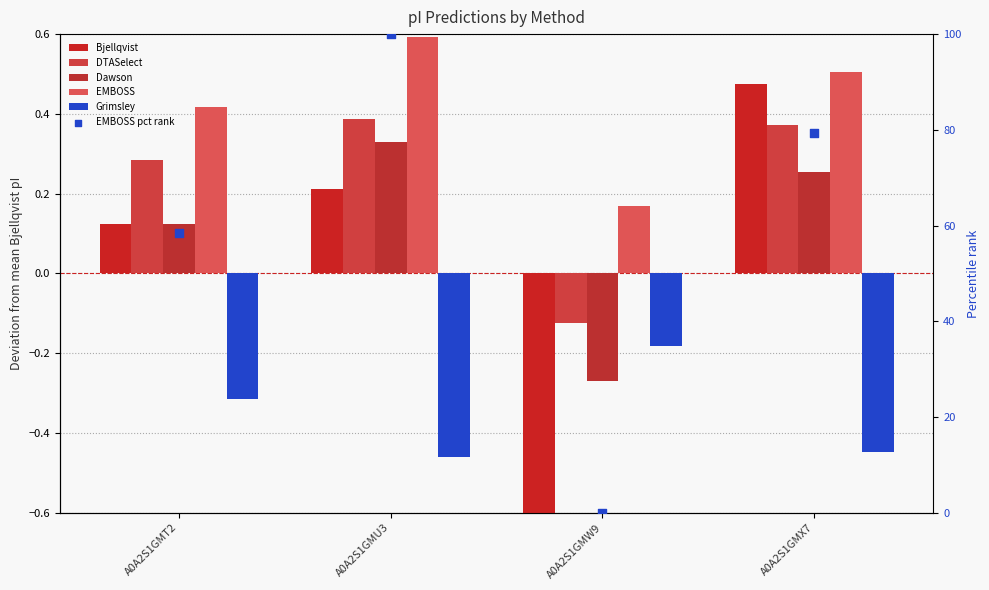

Which series has the largest total across all categories?

EMBOSS pct rank